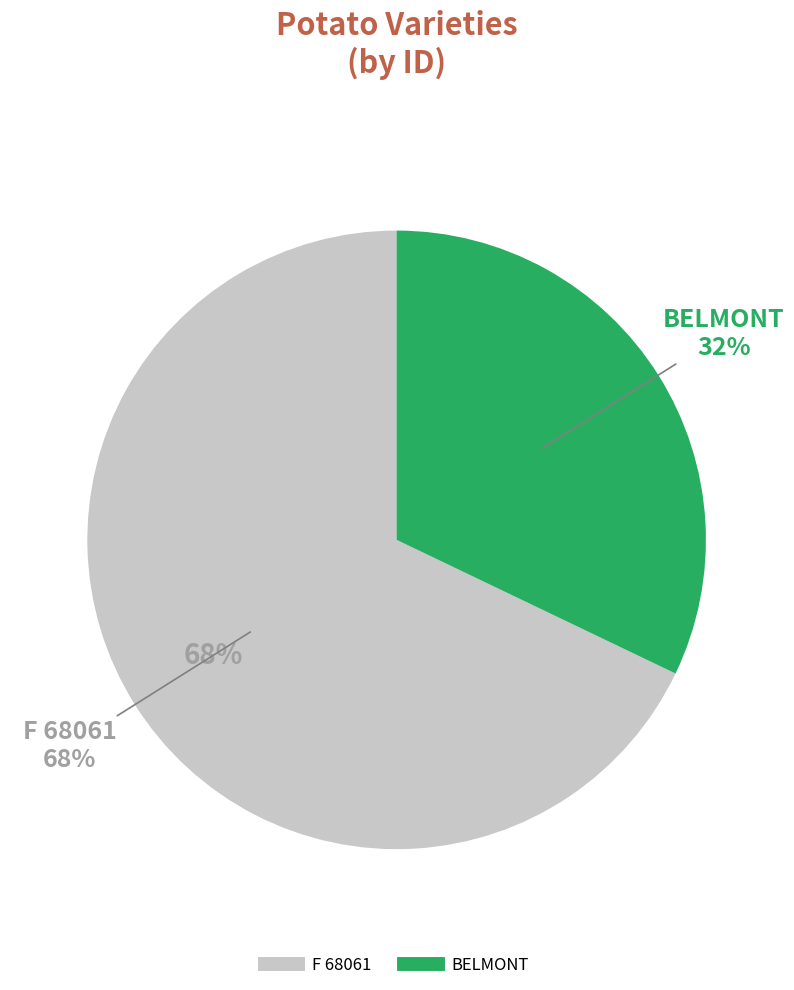

To the nearest percent, what portion does BELMONT represent?

32%